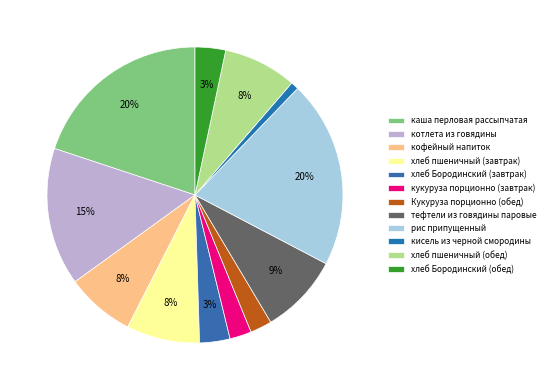

To the nearest percent, what is the average slice percentage?

8%